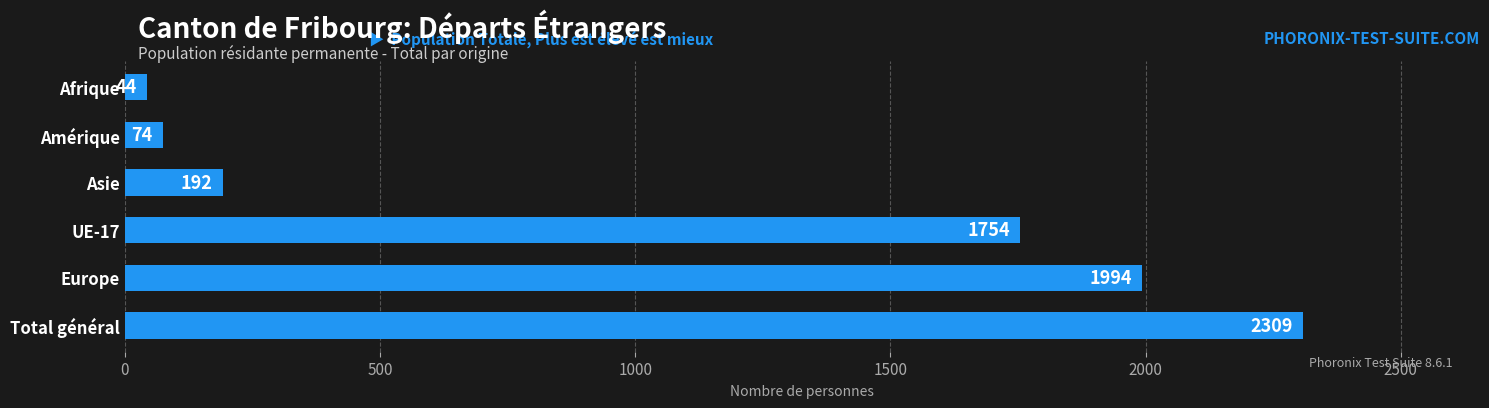

Between Europe and UE-17, which is larger?

Europe